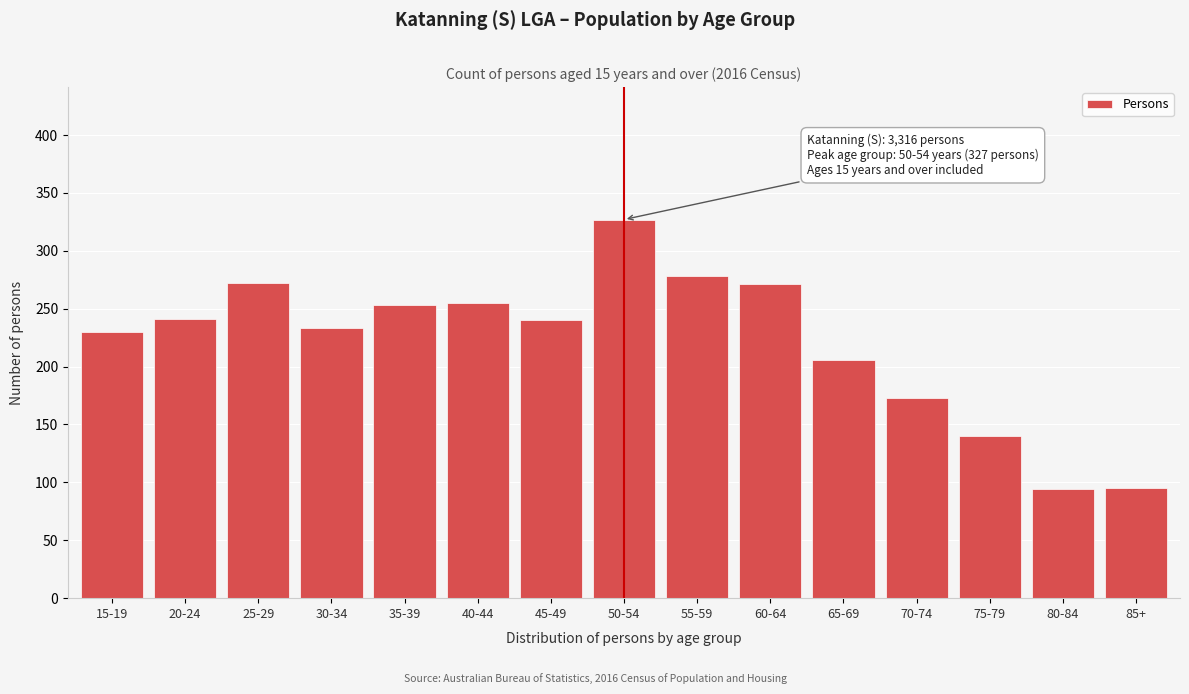

Approximately how many times larger is the value at 45-49 compared to 70-74?

1.4